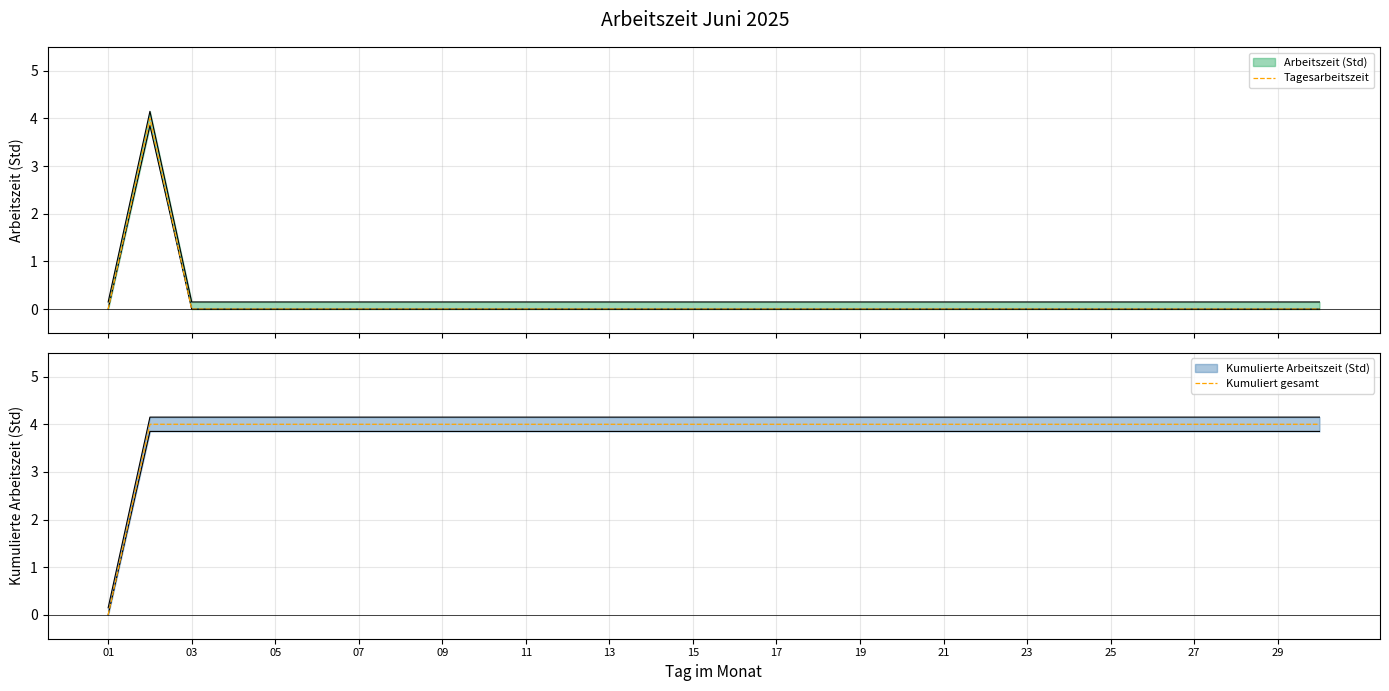

Which series has the widest spread of values?

Tagesarbeitszeit